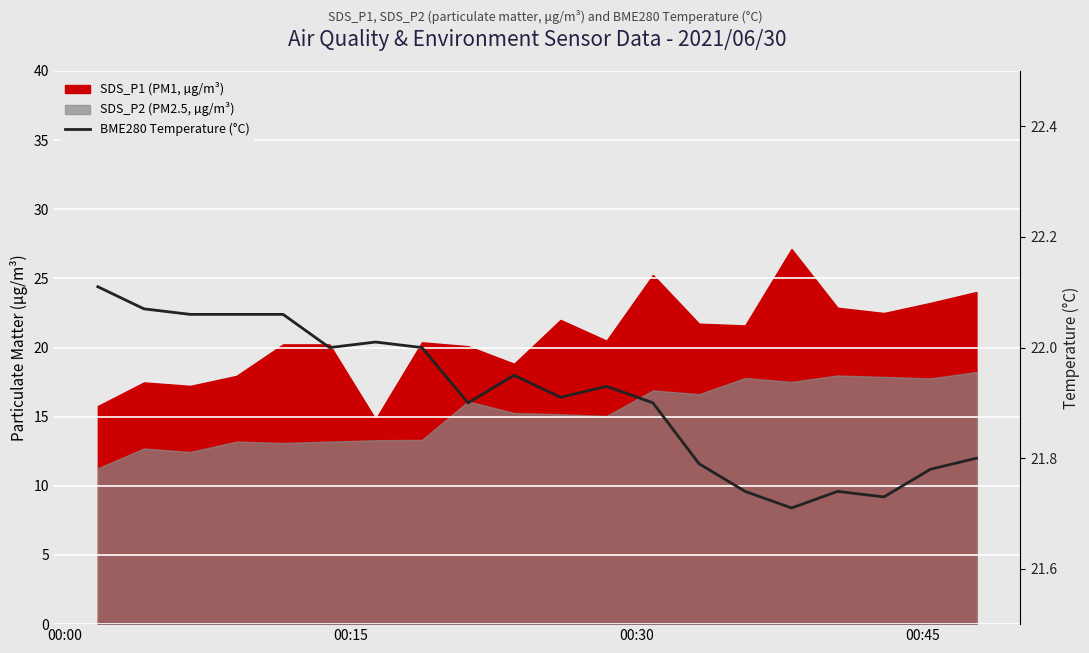

The value at 00:00 is 22.1. True or false?

True